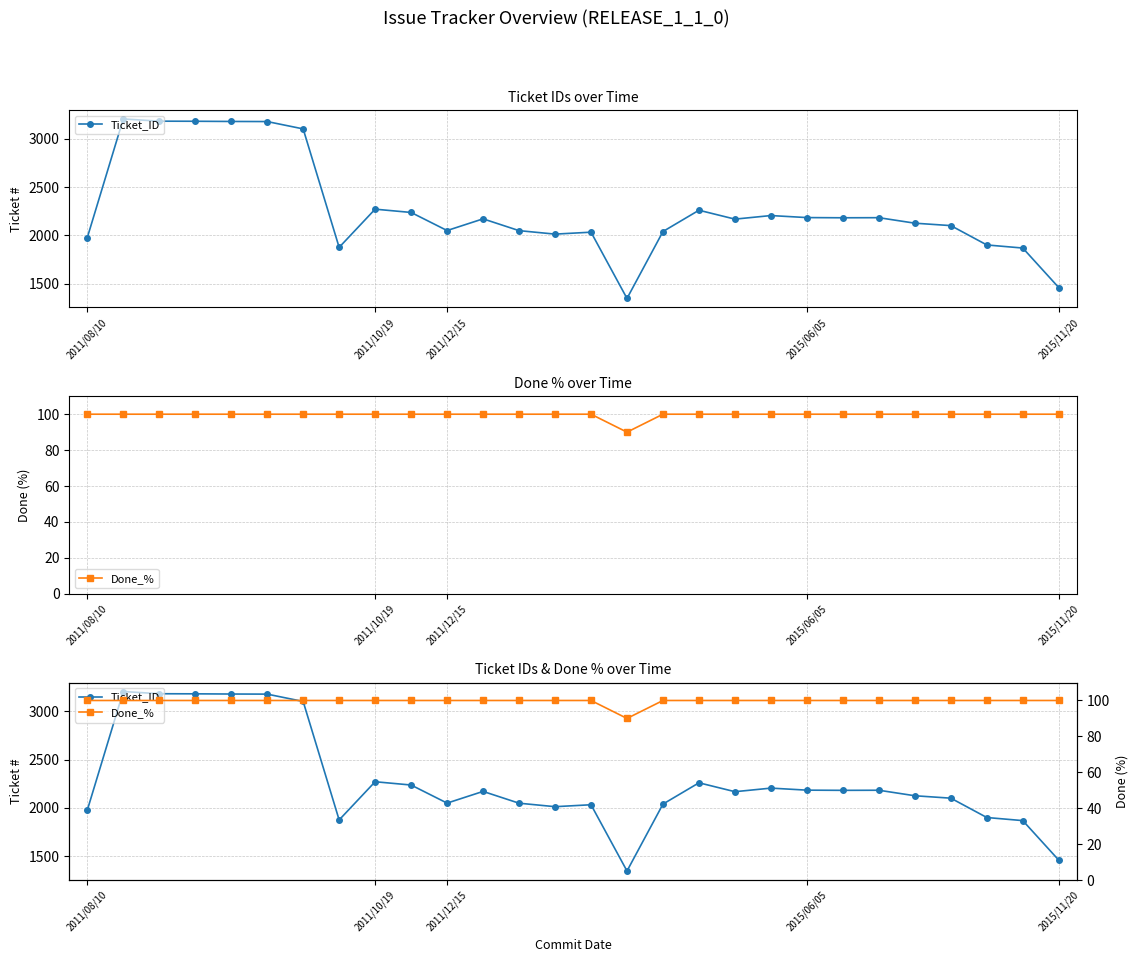

True or false: Ticket_ID and Done_% cross at least once.

False